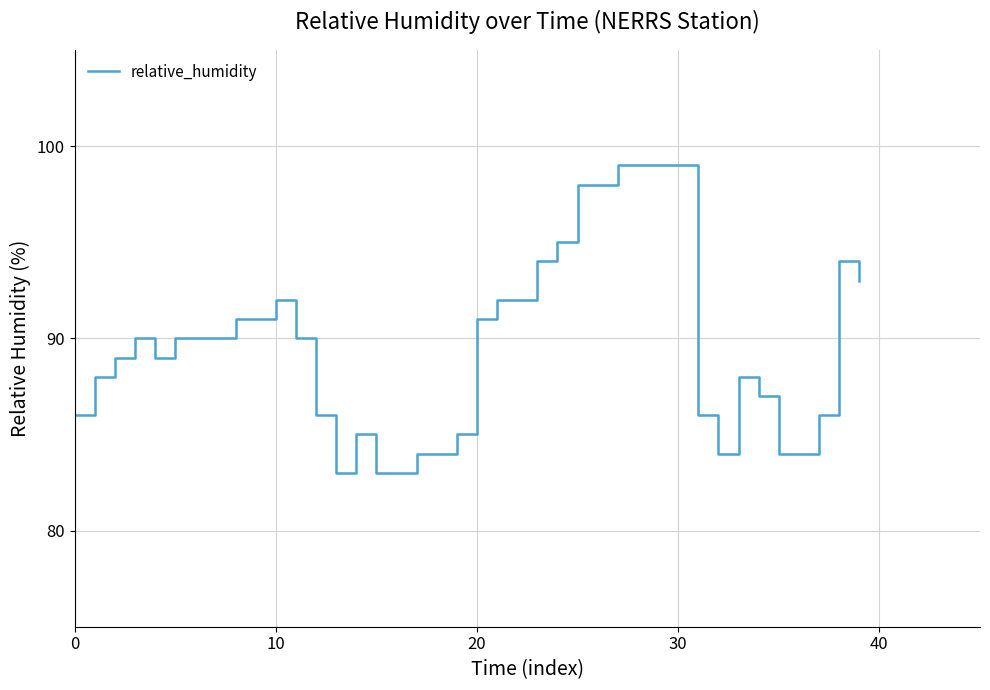

Reading left to right, what are all the values shown in this chart?

86	88	89	90	89	90	90	90	91	91	92	90	86	83	85	83	83	84	84	85	91	92	92	94	95	98	98	99	99	99	99	86	84	88	87	84	84	86	94	93